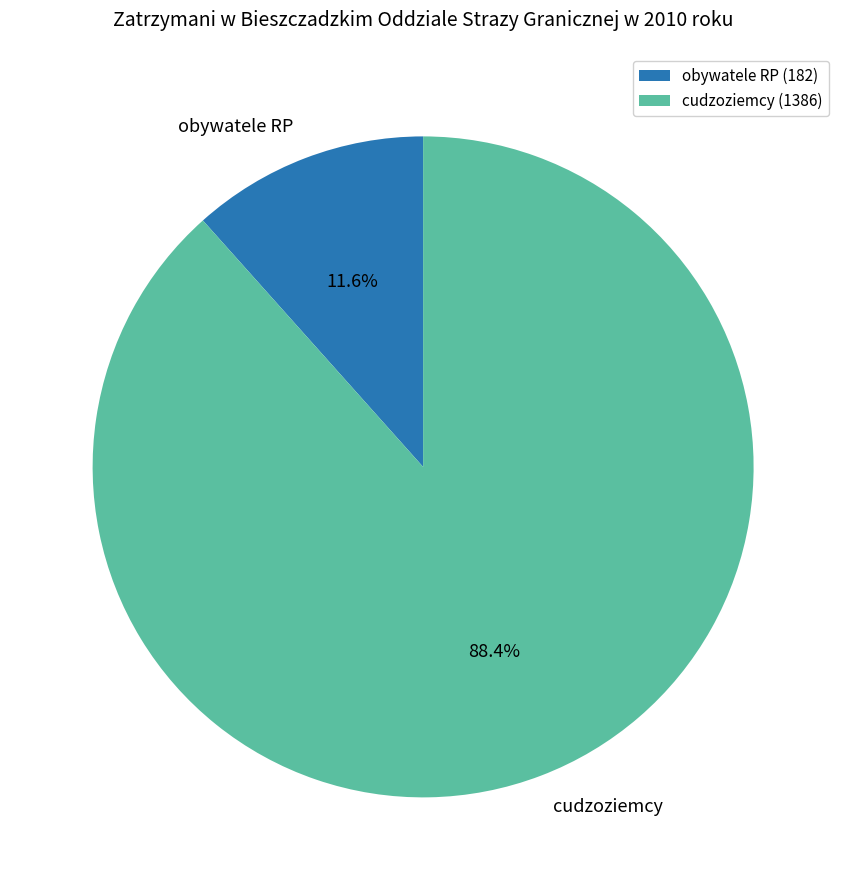

Is there a majority slice in this chart?

Yes